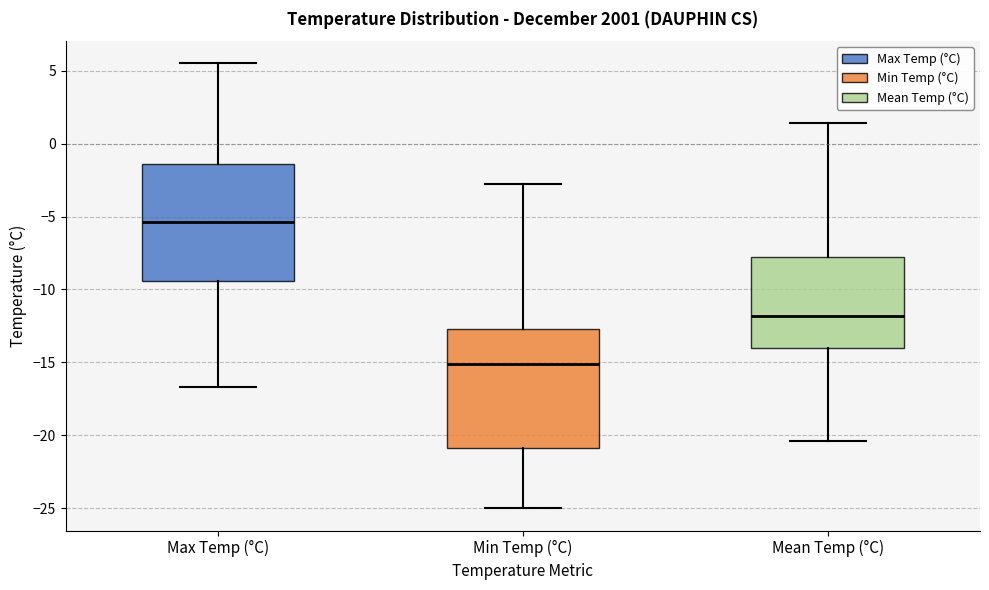

Reading left to right, transcribe this box plot: for each box, give where its median line is, the range the box spans, and where its two whiskers end, as read against the y-axis. The values are not printed on the chart, so give them approximately, as read against the axis.

Max Temp (°C): median -5.5, box -9.5 to -1.5, whiskers -16.5 to 5.5
Min Temp (°C): median -15.0, box -21.0 to -12.5, whiskers -25.0 to -3.0
Mean Temp (°C): median -12.0, box -14.0 to -8.0, whiskers -20.5 to 1.5